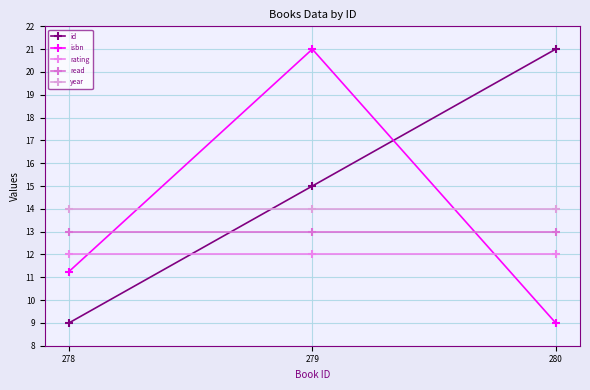

What is the average value of the id series?

15.0